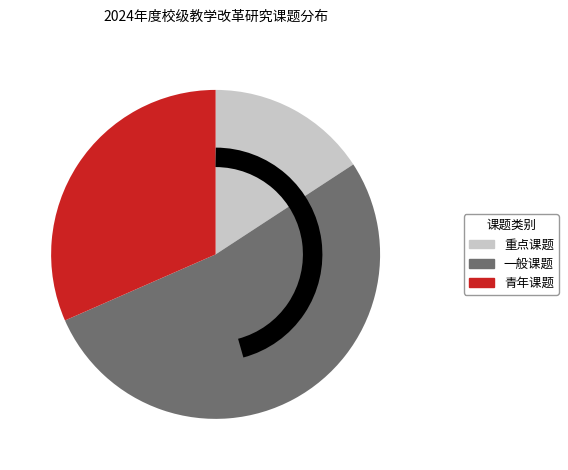

Rank the categories by value from highest to lowest.

一般课题, 青年课题, 重点课题